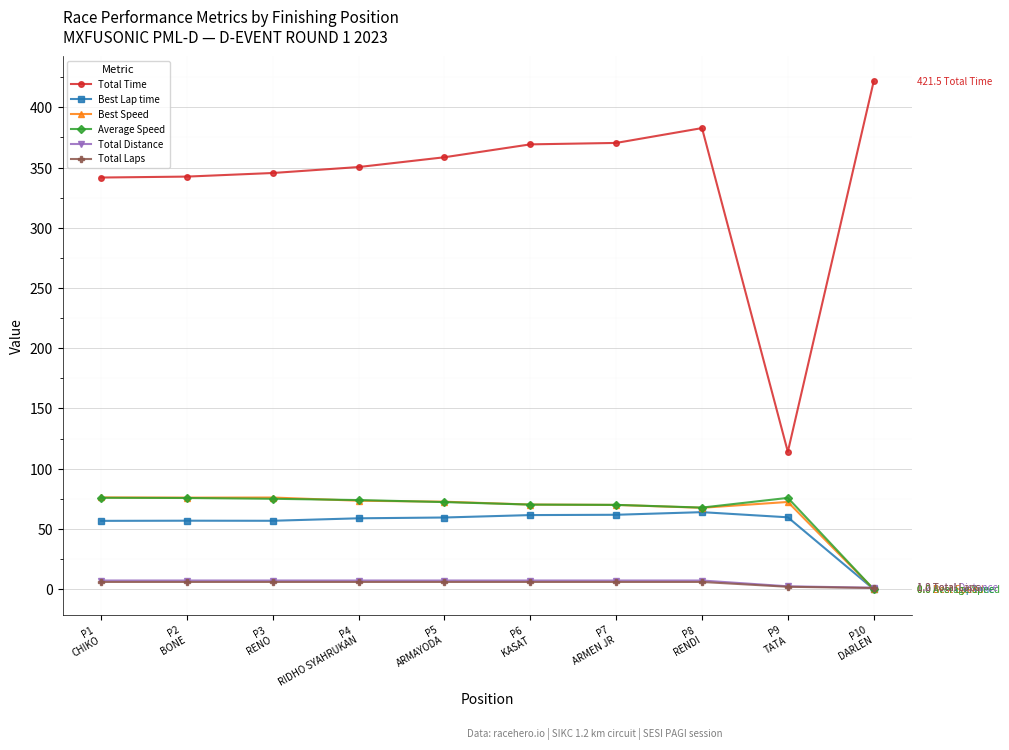

How many data points does each series have?

10